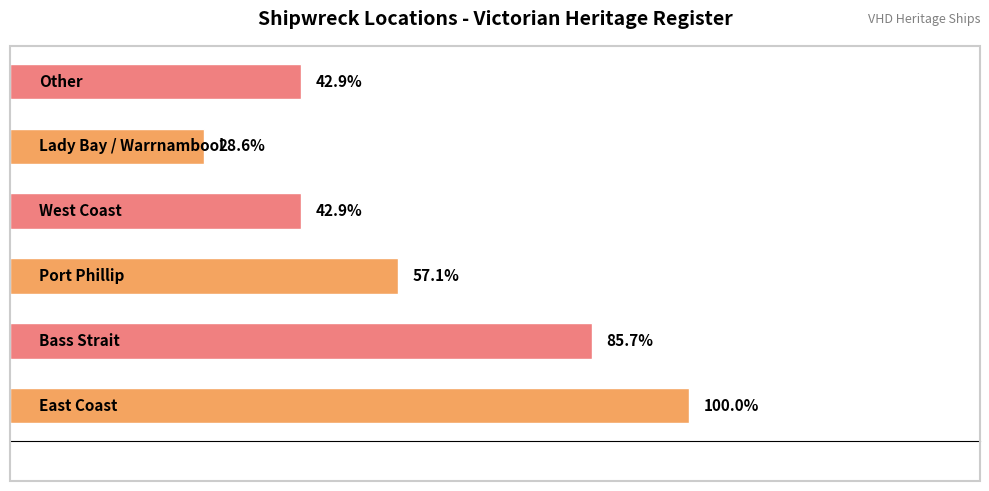

Does the chart contain any negative values?

No